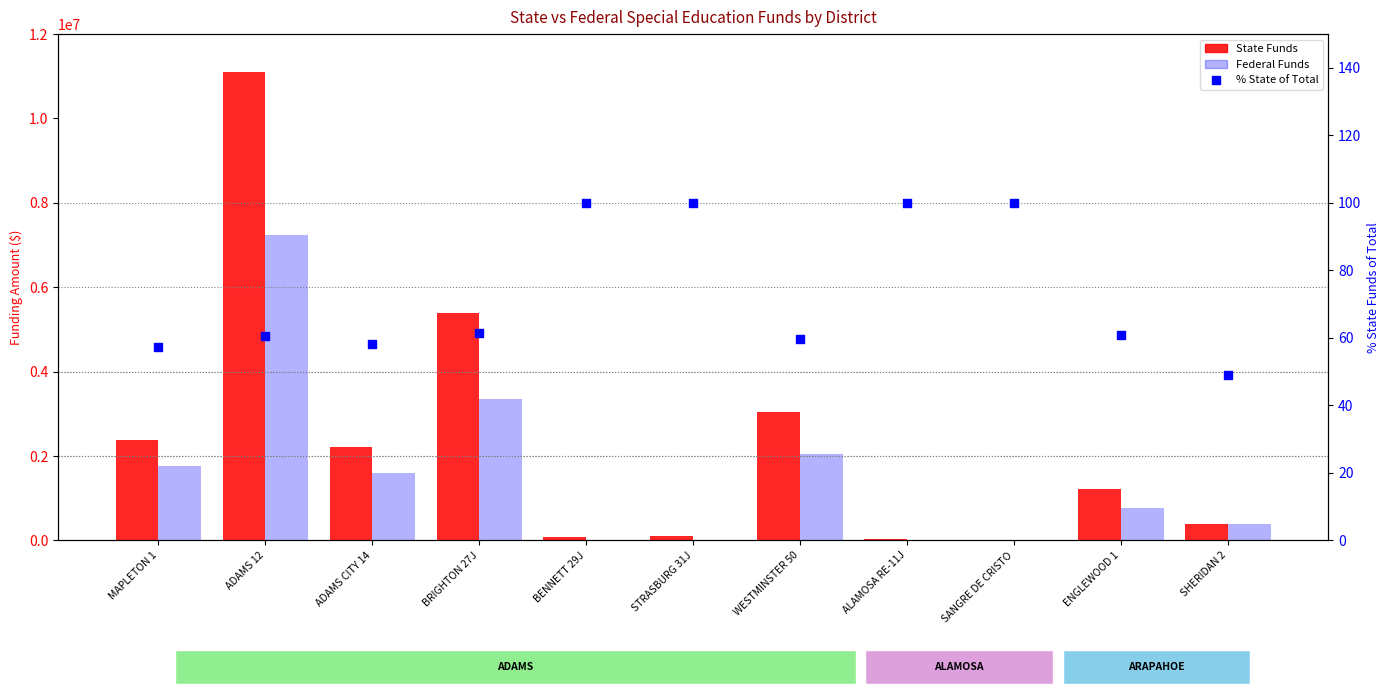

Which series reaches the minimum Y coordinate?

Federal Funds